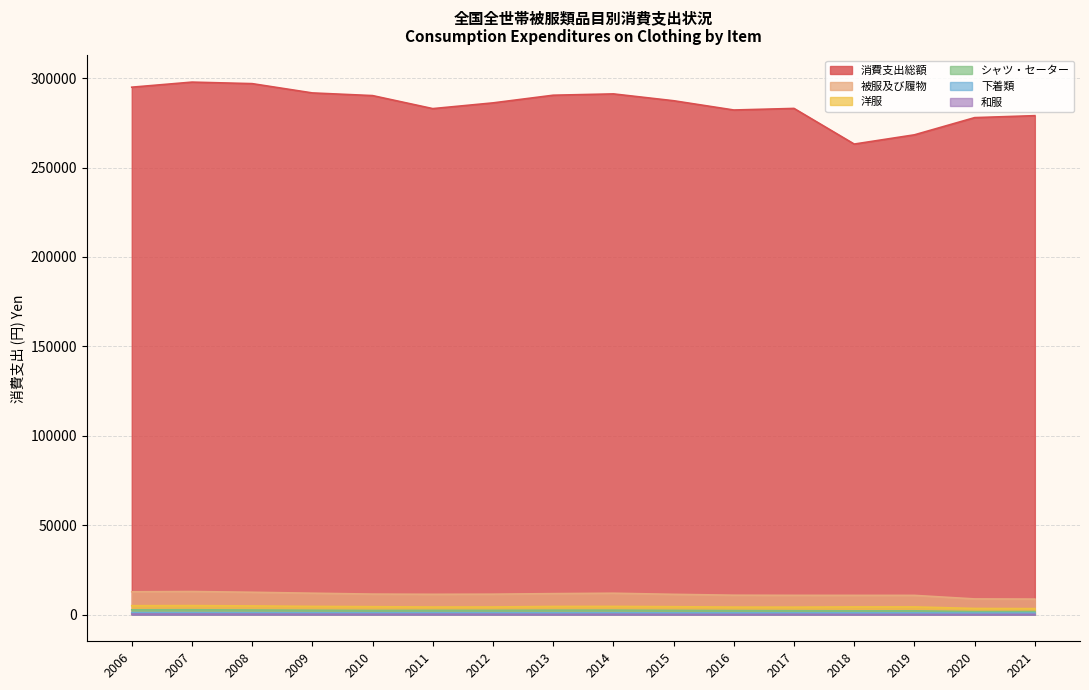

Which series has the widest spread of values?

消費支出総額